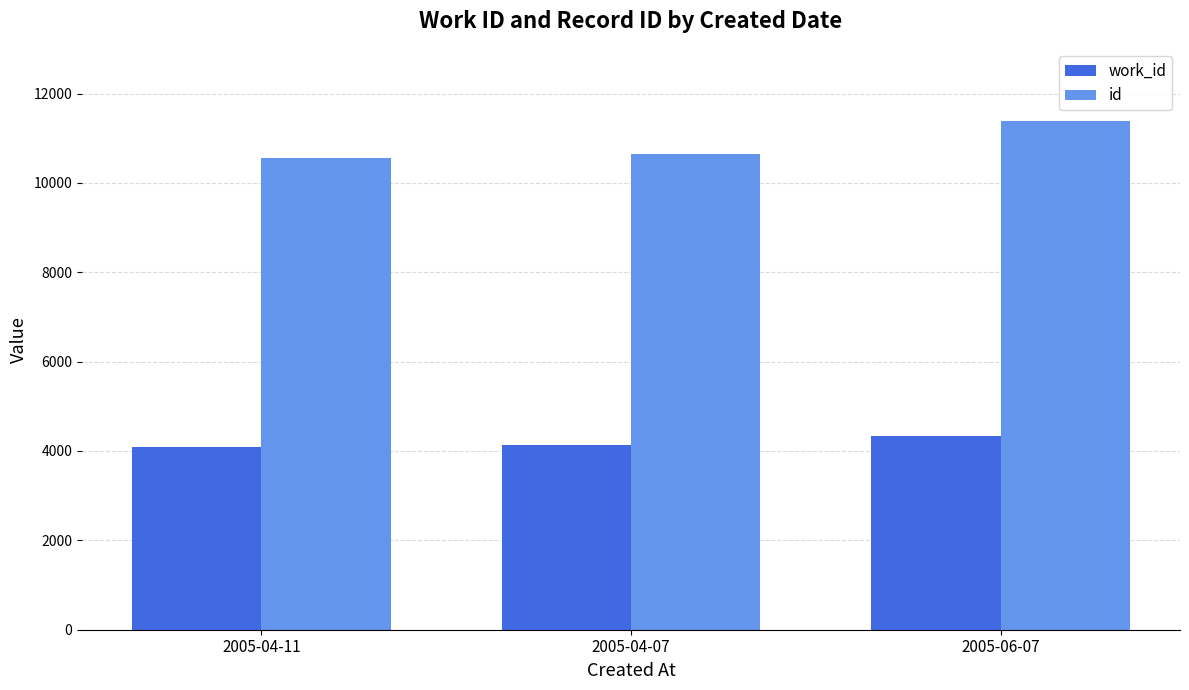

What is the sum of all id values?

32597